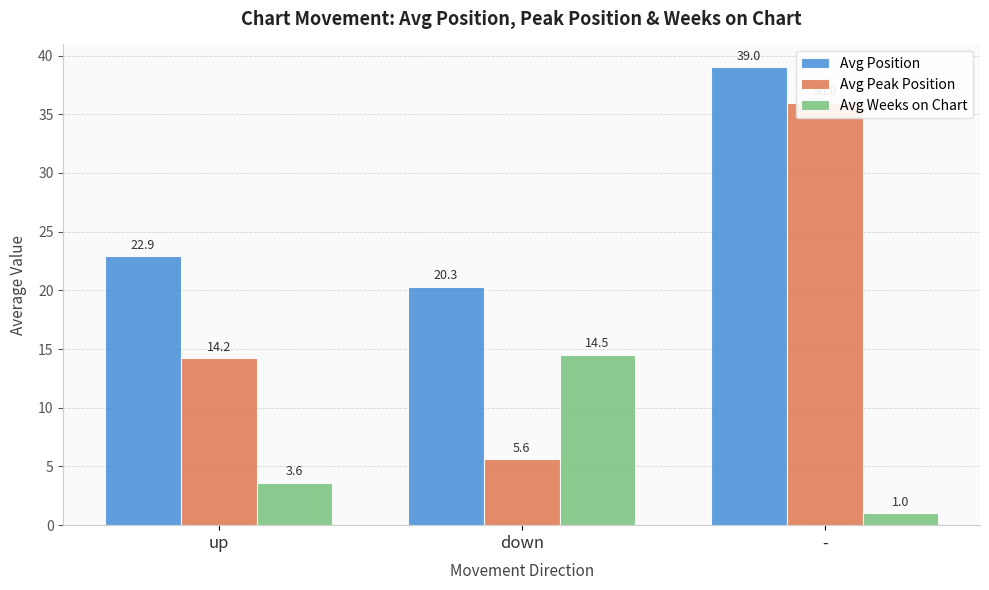

What is the difference between the Avg Peak Position values at - and down?

30.4